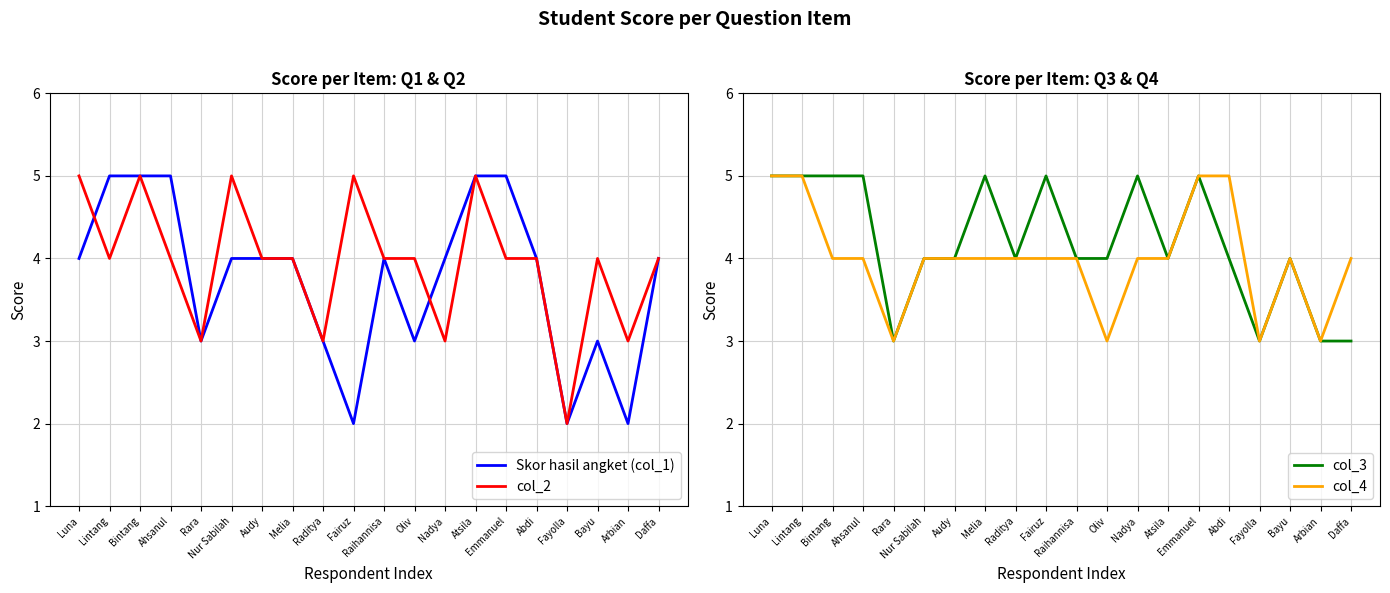

How many data points in Skor hasil angket (col_1) are less than 4?

7